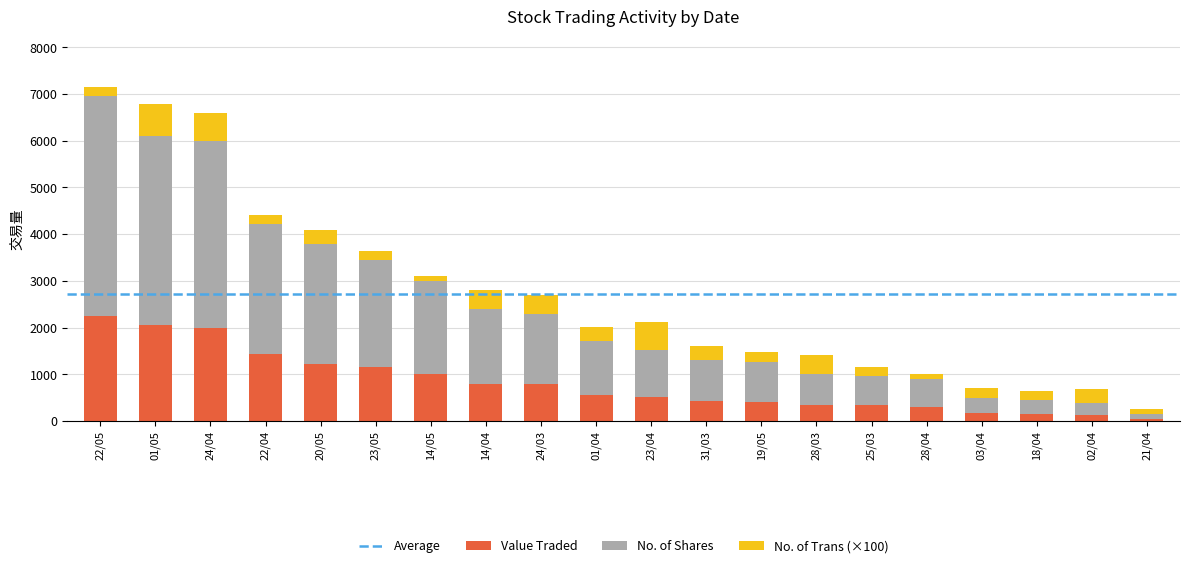

At which label does Value Traded reach its peak?

22/05